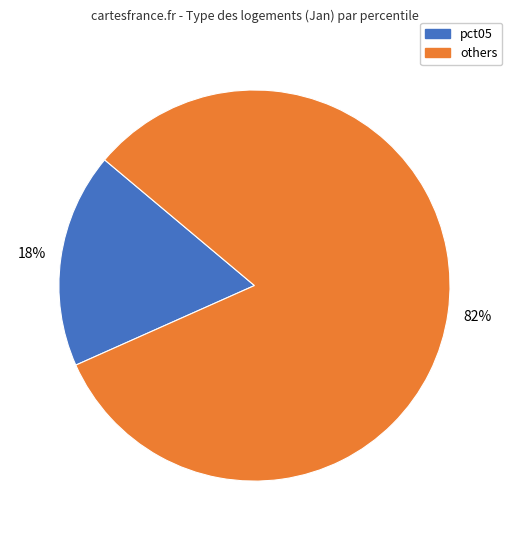

Count the number of slices in the pie.

2